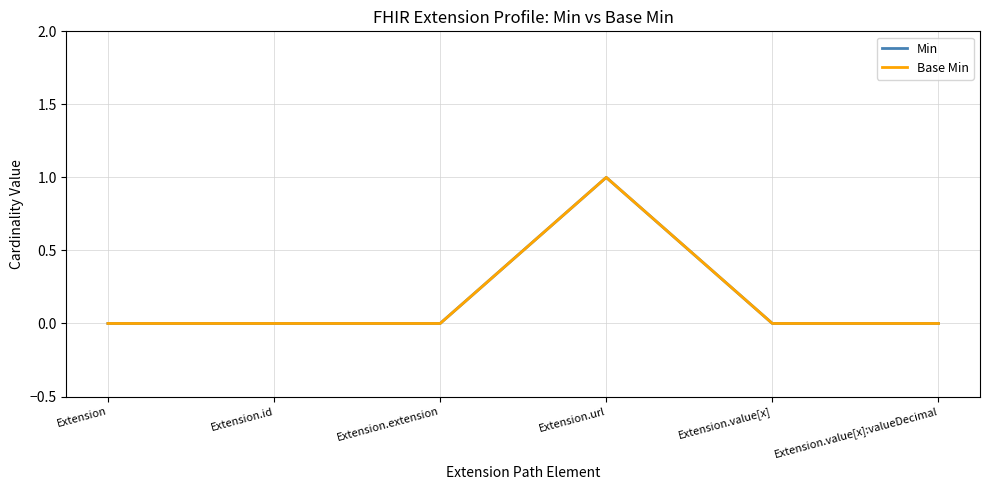

At which label is Min closest to 0?

Extension